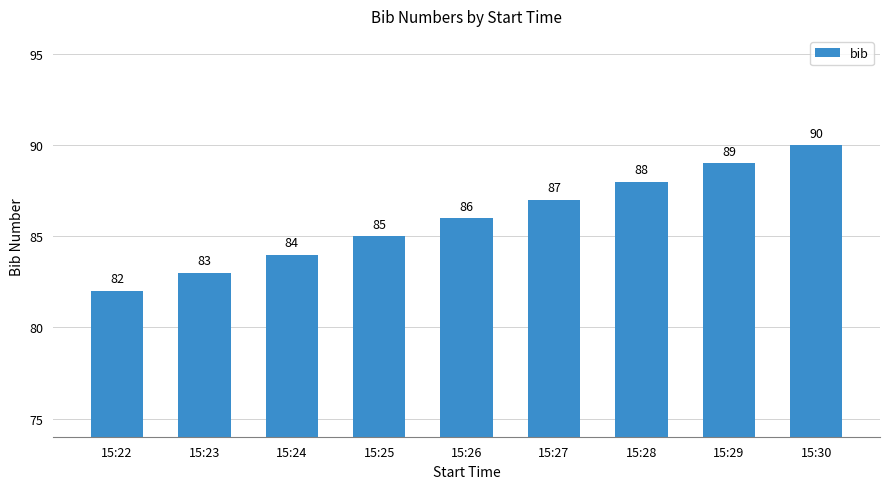

Is it true that the value at 15:28 is 34?

False